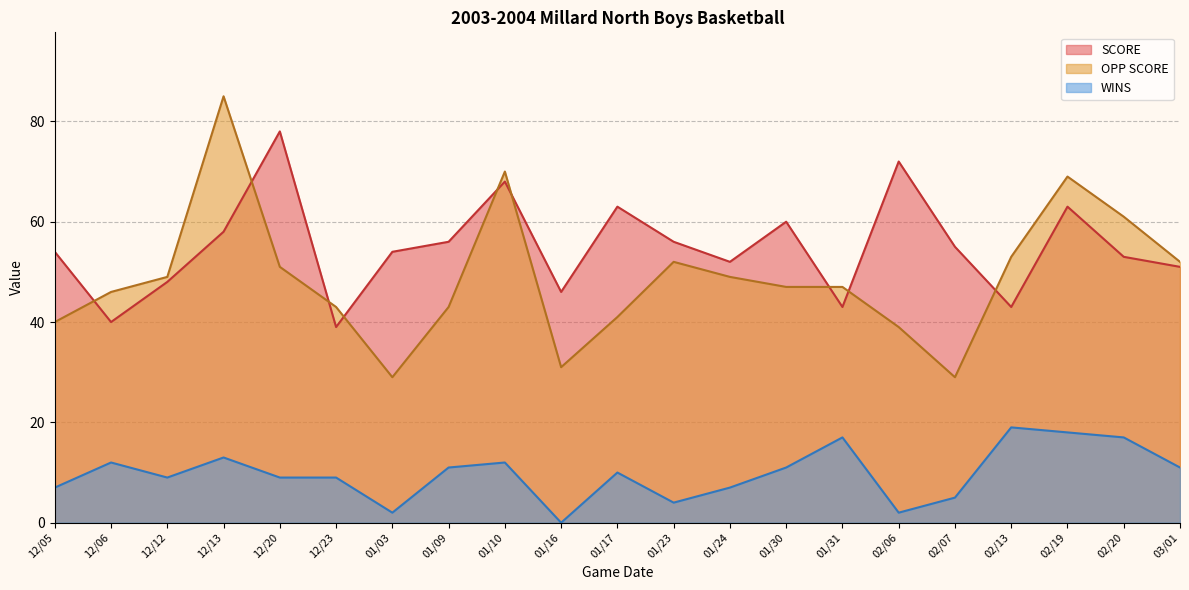

What is the difference between the maximum and second lowest values in the OPP SCORE series?

56